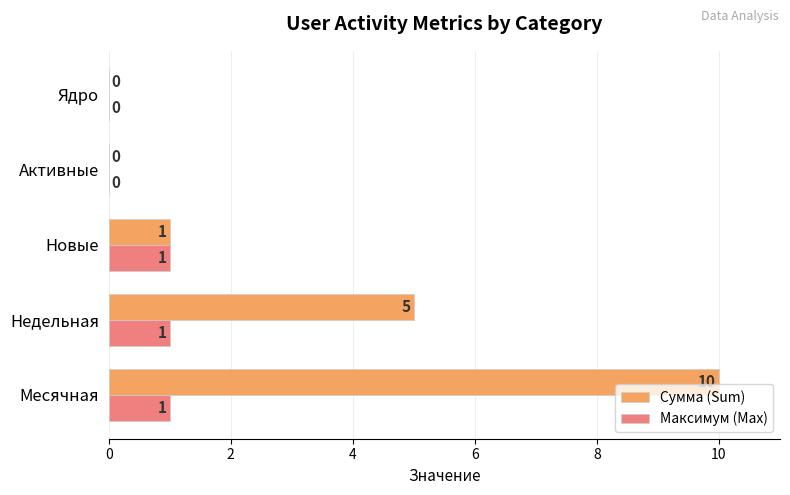

What is the total value across all series at Месячная?

11